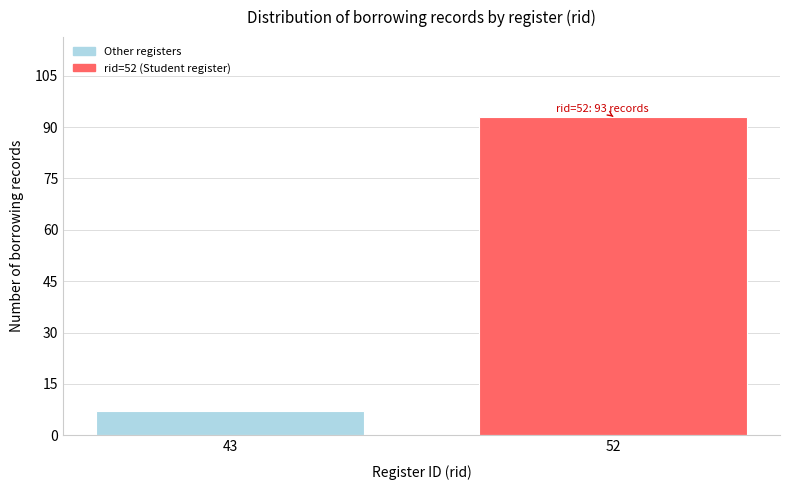

Reading left to right, what are all the values shown in this chart?

7	93